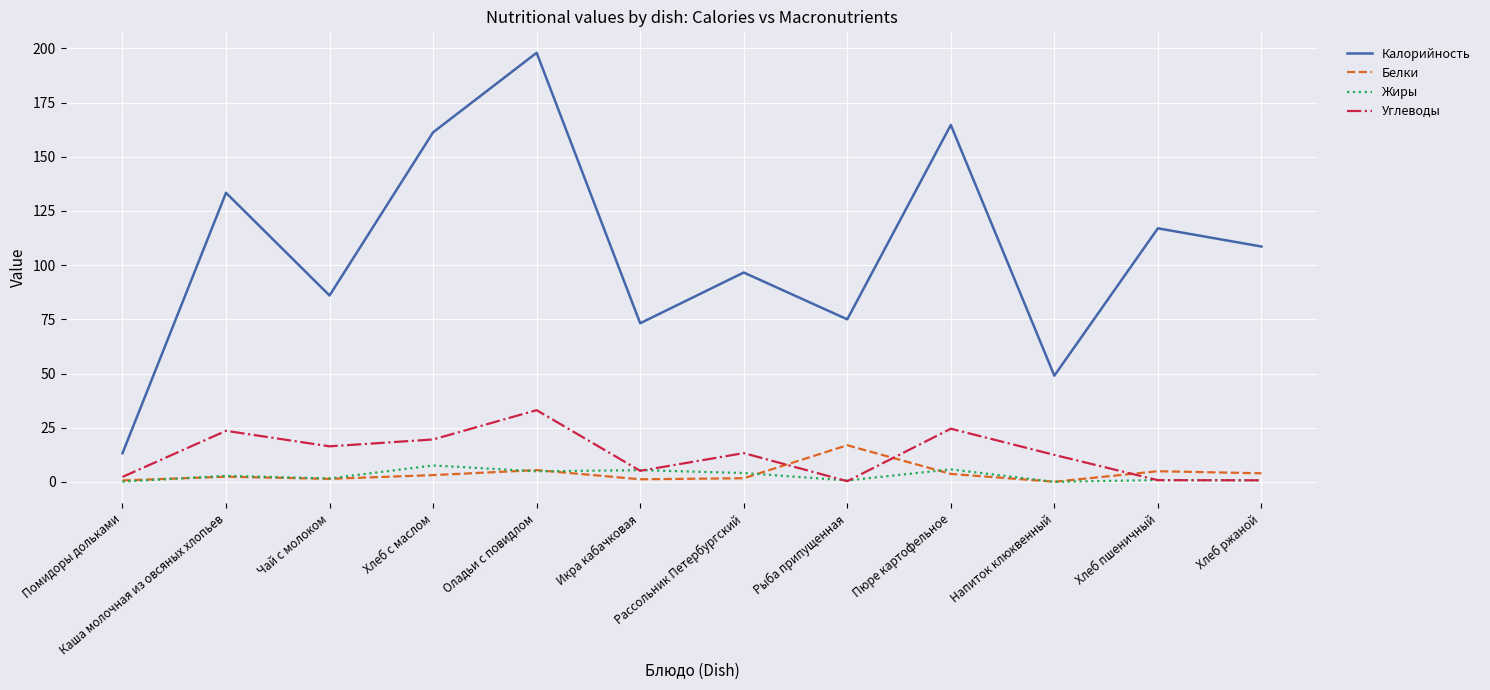

Which series has the widest spread of values?

Калорийность